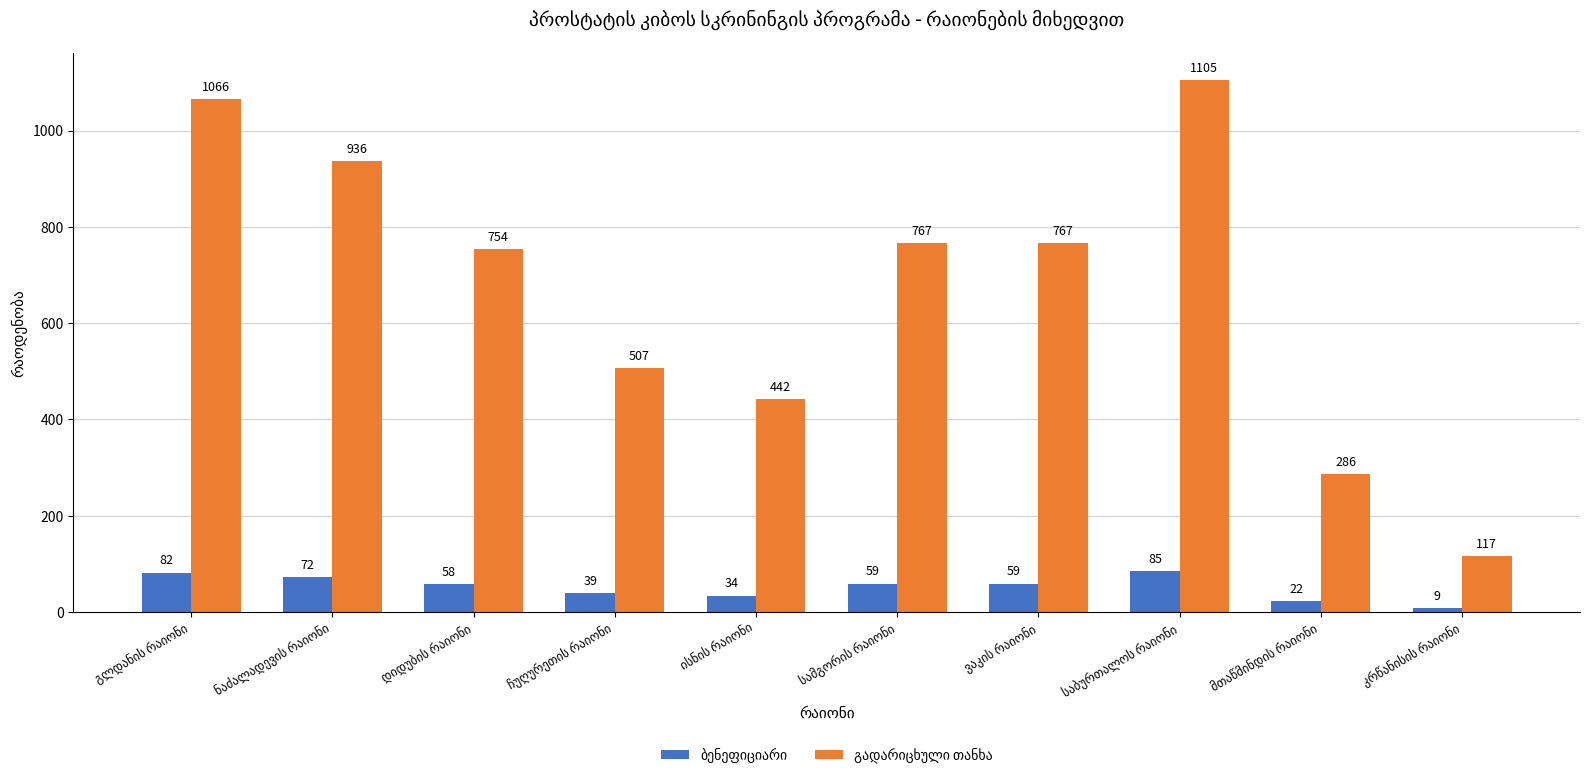

What is the greatest value displayed?

1105